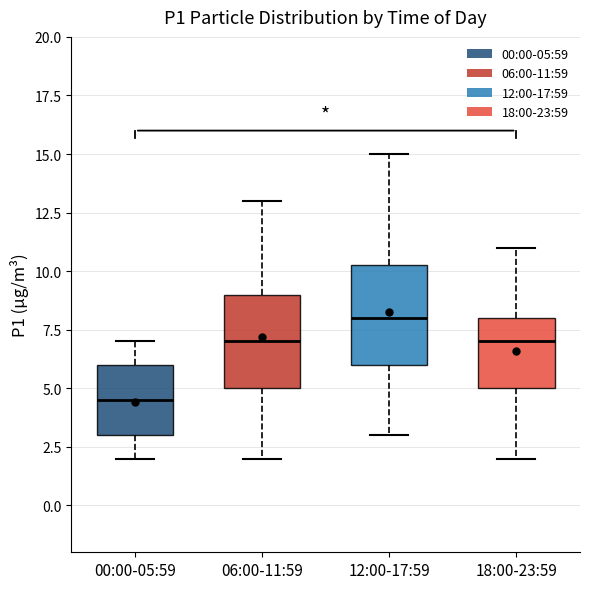

Which box's median line is the lowest?

00:00-05:59